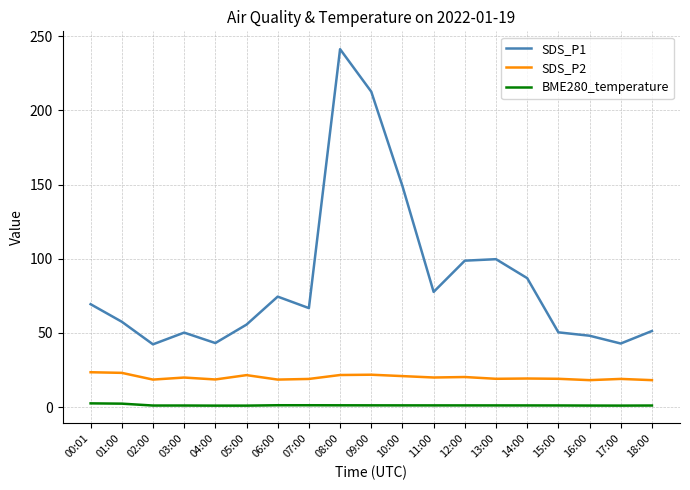

At which category is the sum across all series the highest?

08:00